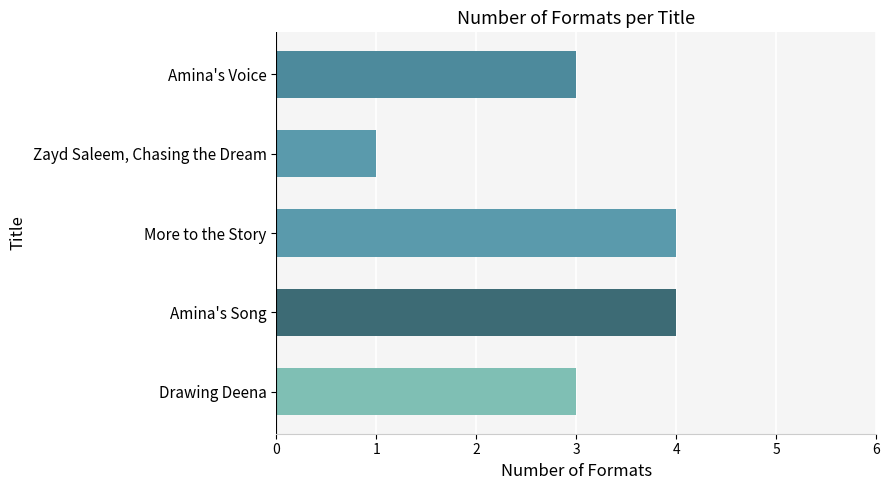

What value does the data have at Drawing Deena?

3